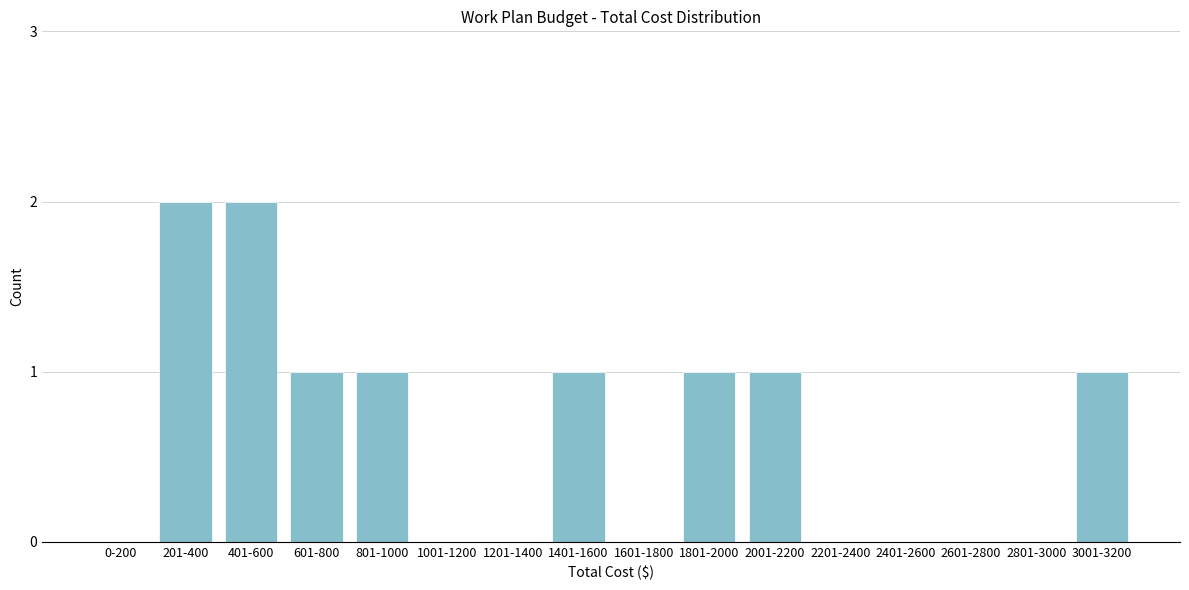

Reading left to right, what are all the values shown in this chart?

0-200=0	201-400=2	401-600=2	601-800=1	801-1000=1	1001-1200=0	1201-1400=0	1401-1600=1	1601-1800=0	1801-2000=1	2001-2200=1	2201-2400=0	2401-2600=0	2601-2800=0	2801-3000=0	3001-3200=1